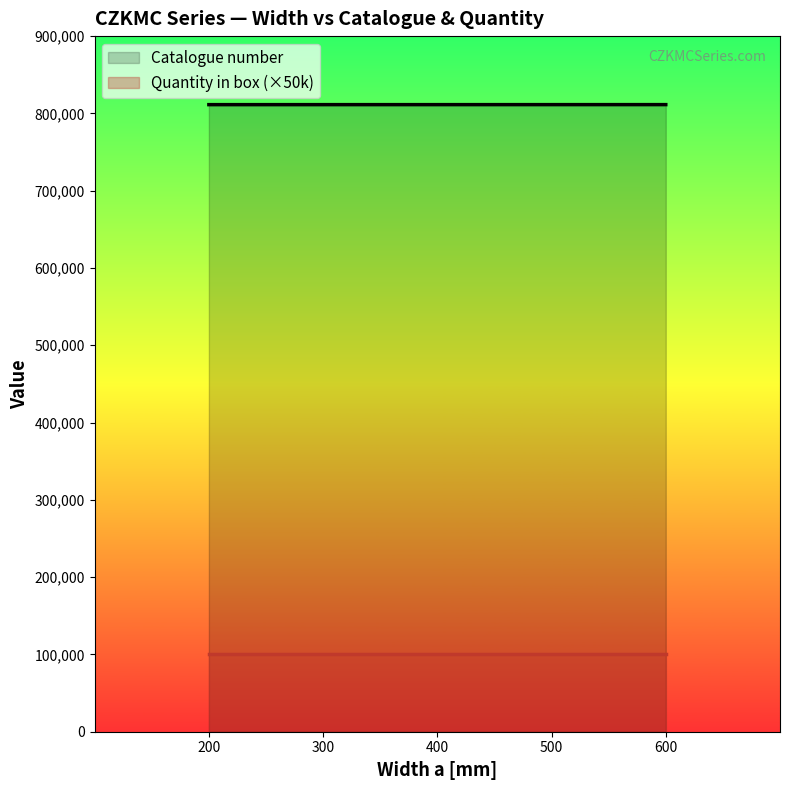

How many values are between 811330 and 811350?

3